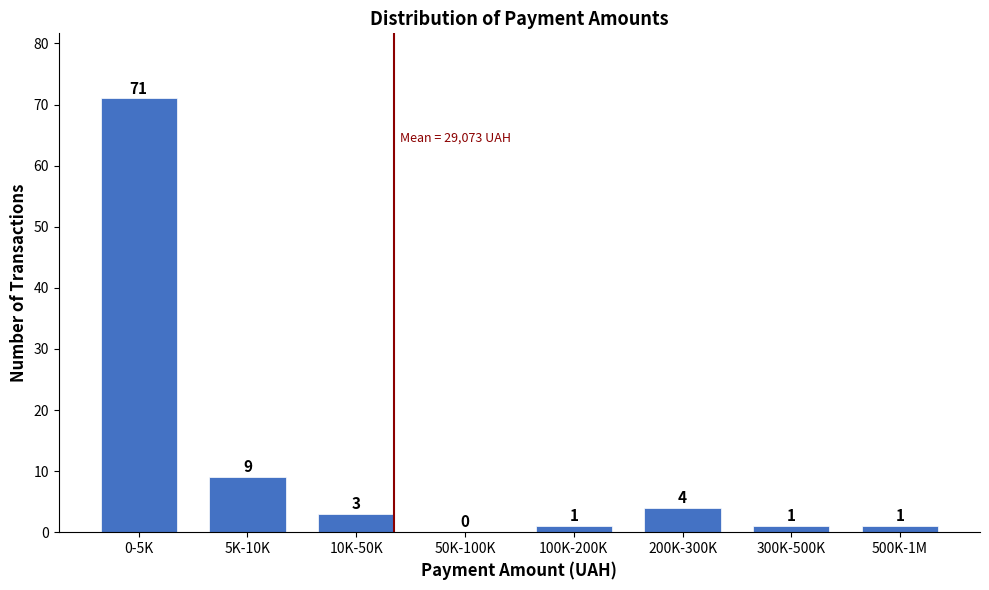

Reading left to right, what are all the values shown in this chart?

0-5K=71	5K-10K=9	10K-50K=3	50K-100K=0	100K-200K=1	200K-300K=4	300K-500K=1	500K-1M=1